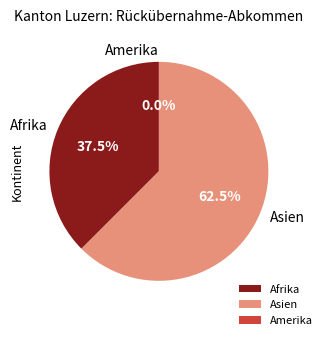

To the nearest percent, what is the combined percentage of Asien and Amerika?

62%